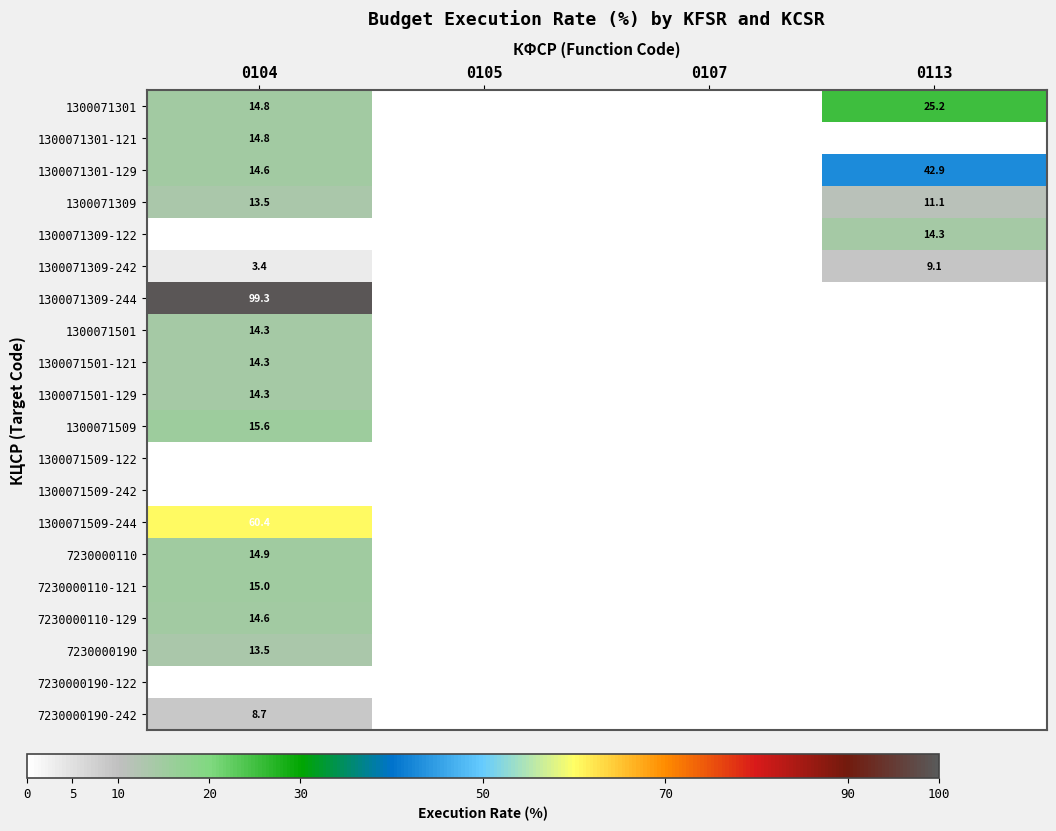

The value of 1300071509 at 0104 is 15.6. True or false?

True